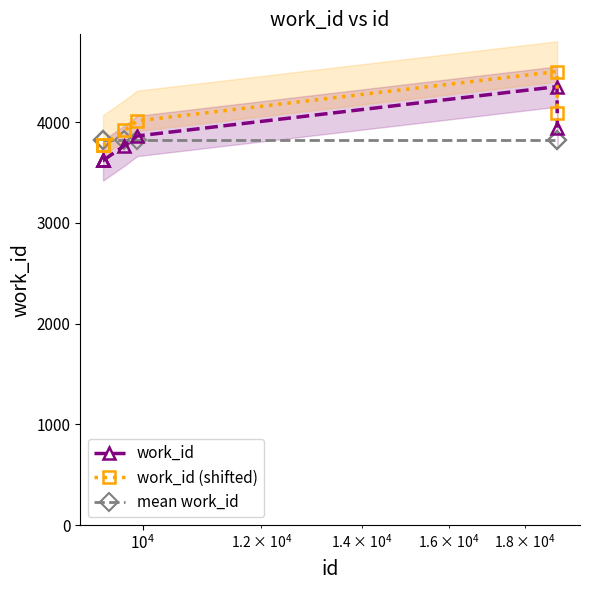

True or false: work_id (shifted) has more than 0 interior local peaks.

True